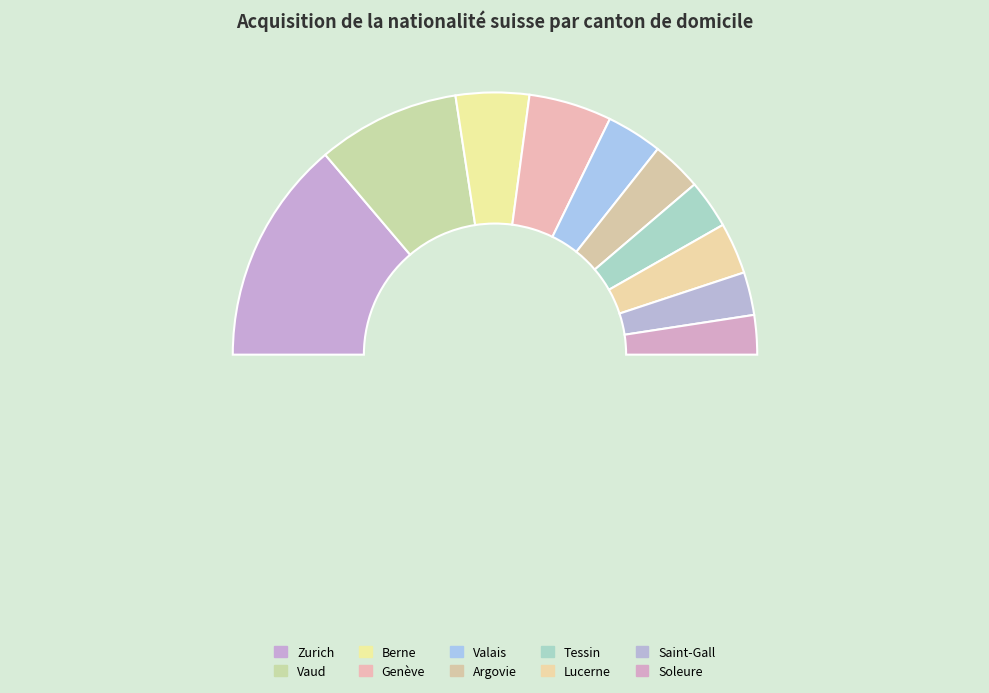

How many slices are in this pie chart?

10